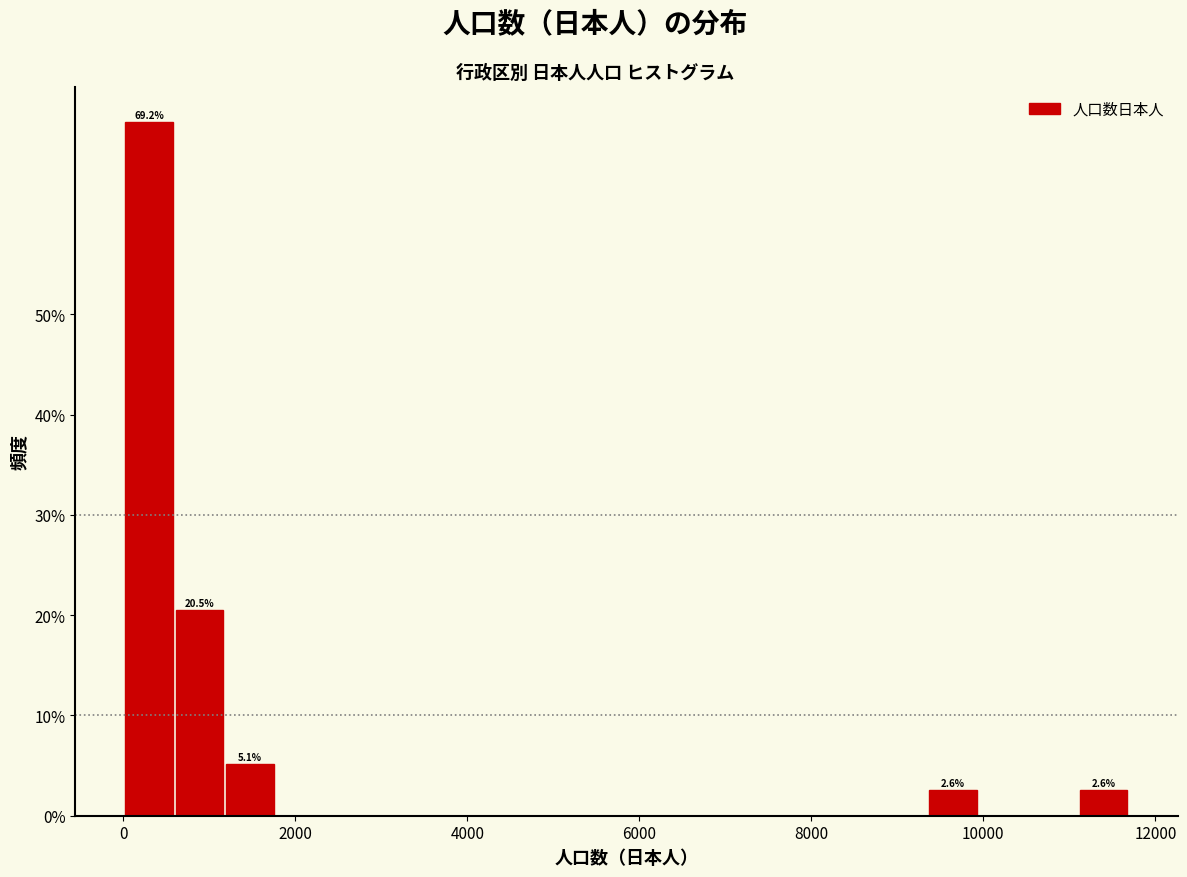

Around what value on the x-axis is the tallest bar? Give the approximate position of its centre, as read against the axis.

400